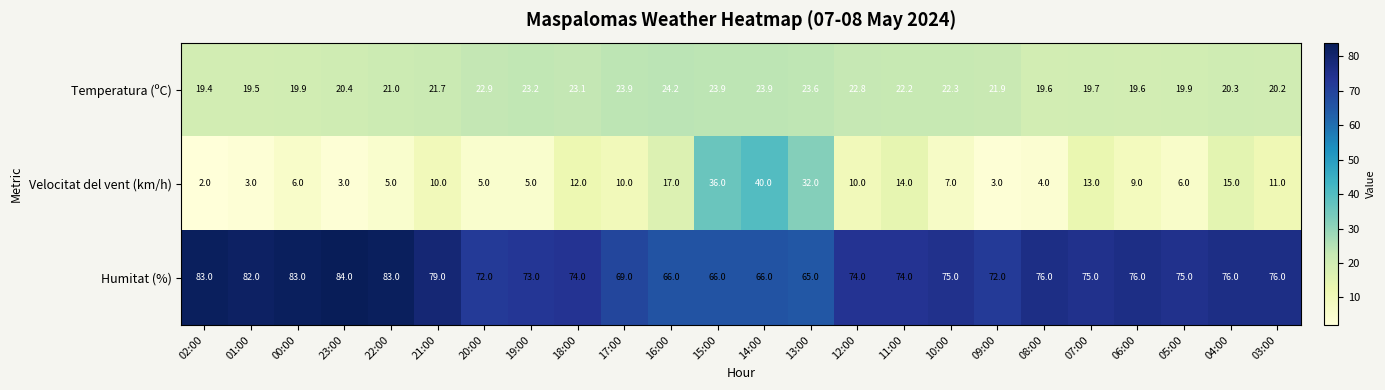

What is the sum of the Velocitat del vent (km/h) values at 14:00 and 20:00?

45.0